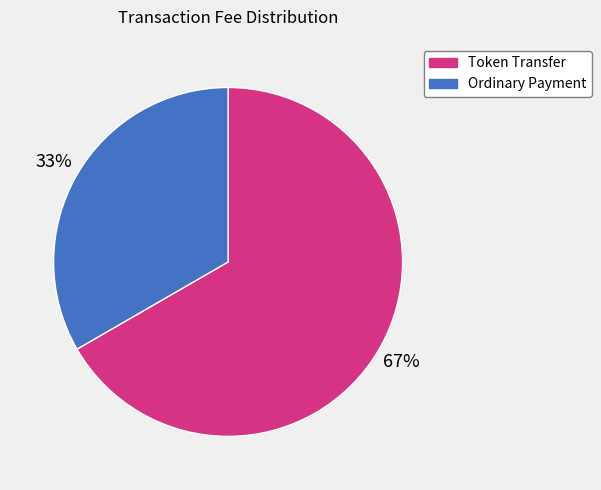

True or false: Ordinary Payment accounts for 47% of the total.

False